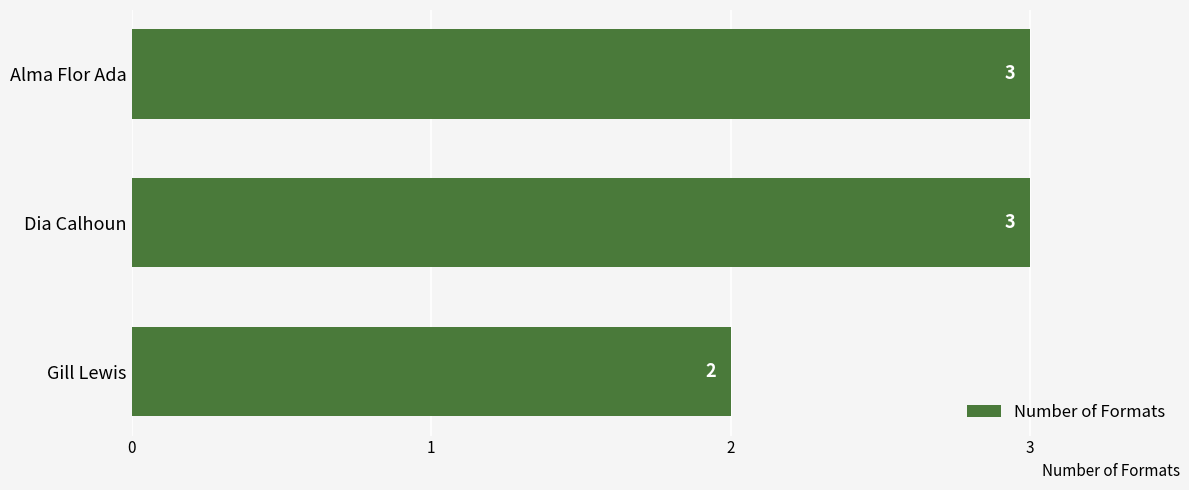

Which category has the lowest value across all series?

Gill Lewis